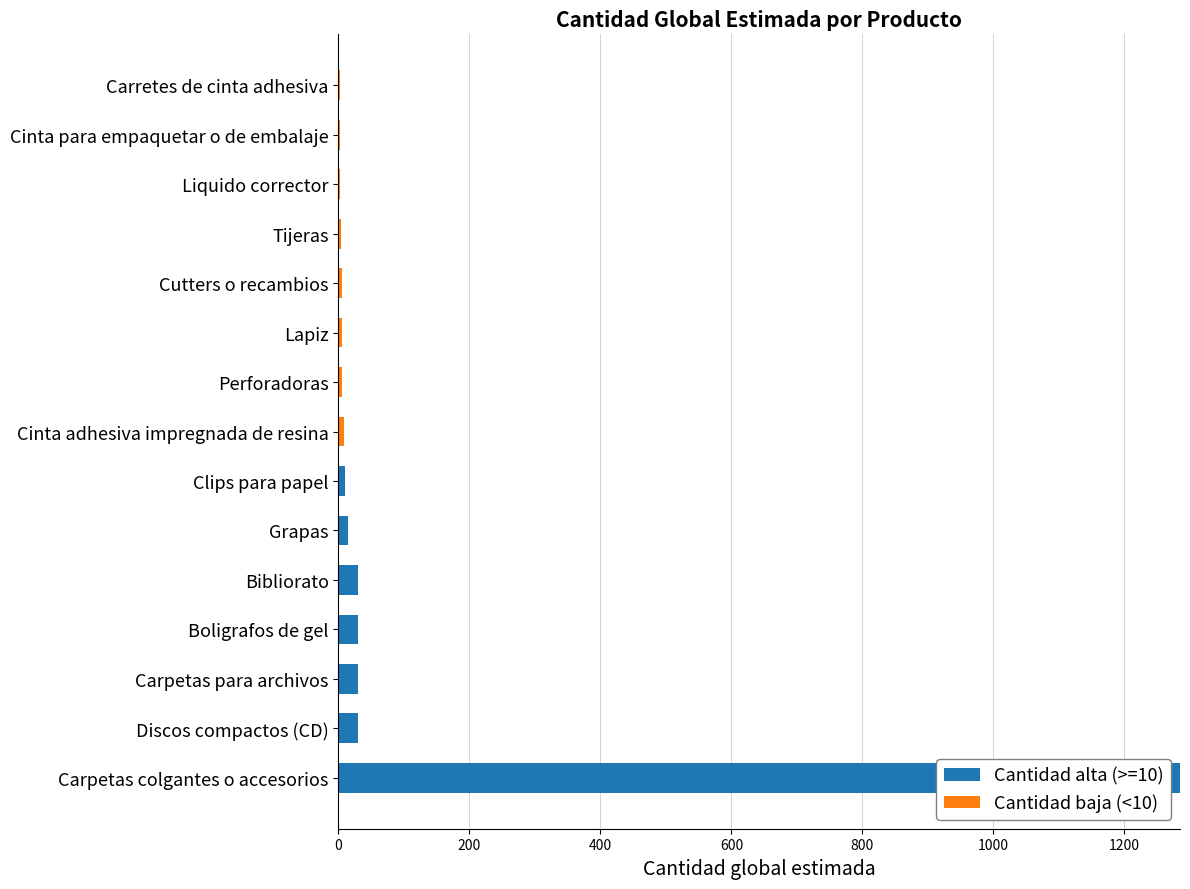

At which label does Cantidad alta (>=10) reach its peak?

Carpetas colgantes o accesorios